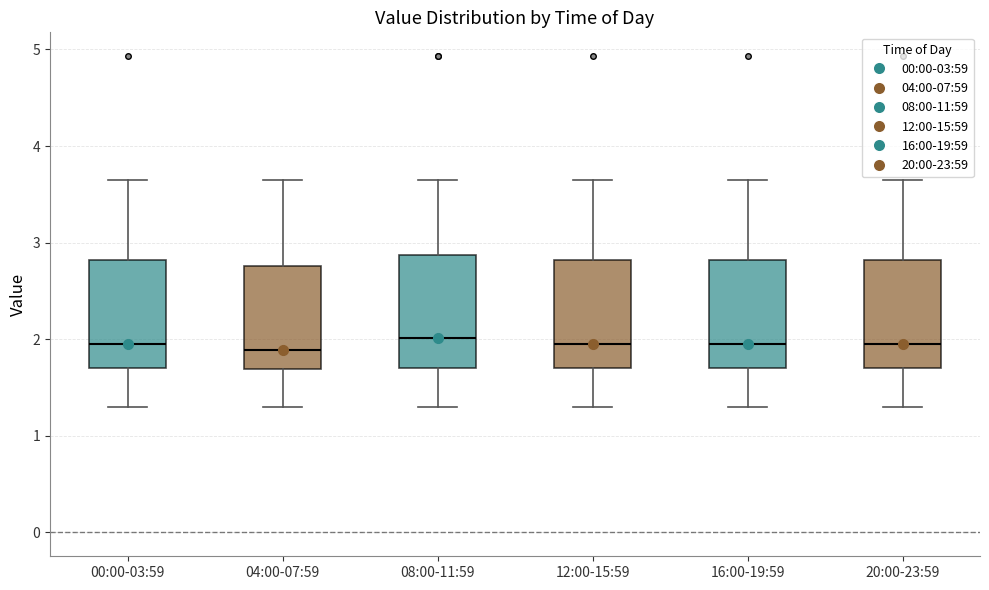

Reading left to right, transcribe this box plot: for each box, give where its median line is, the range the box spans, and where its two whiskers end, as read against the y-axis. The values are not printed on the chart, so give them approximately, as read against the axis.

00:00-03:59: median 2.0, box 1.7 to 2.8, whiskers 1.3 to 3.7
04:00-07:59: median 1.9, box 1.7 to 2.8, whiskers 1.3 to 3.7
08:00-11:59: median 2.0, box 1.7 to 2.9, whiskers 1.3 to 3.7
12:00-15:59: median 2.0, box 1.7 to 2.8, whiskers 1.3 to 3.7
16:00-19:59: median 2.0, box 1.7 to 2.8, whiskers 1.3 to 3.7
20:00-23:59: median 2.0, box 1.7 to 2.8, whiskers 1.3 to 3.7